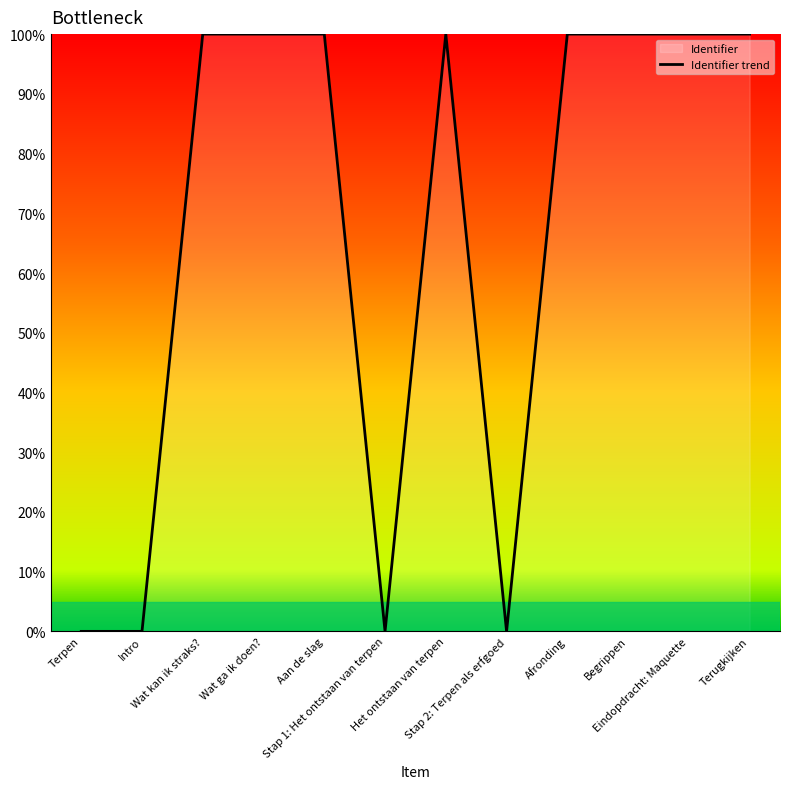

Reading left to right, what are all the values shown in this chart?

0.0	0.0	100.0	100.0	100.0	0.0	100.0	0.0	100.0	100.0	100.0	100.0